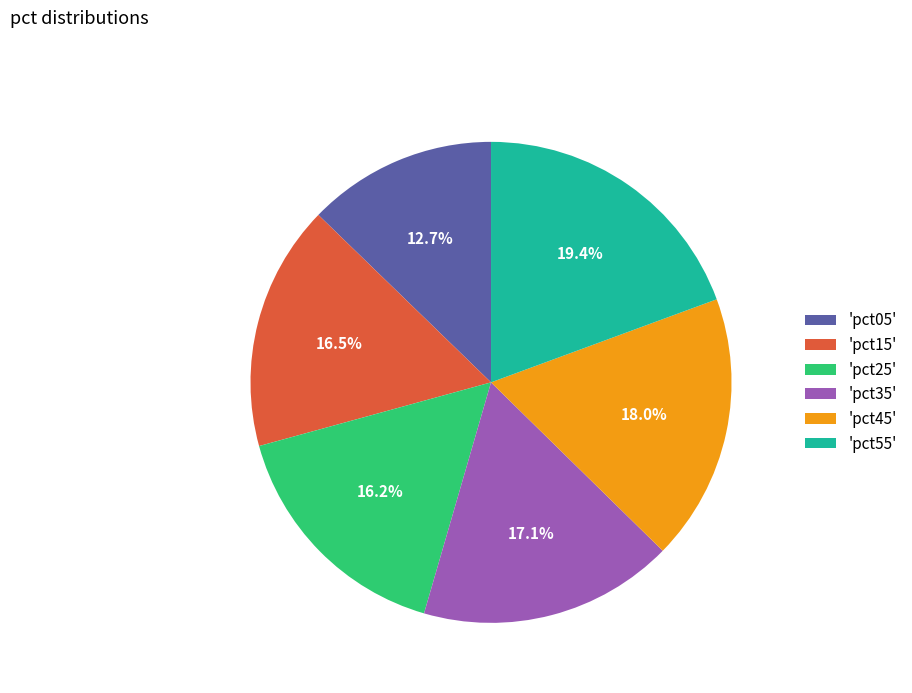

What is the smallest slice in the pie chart?

'pct05'